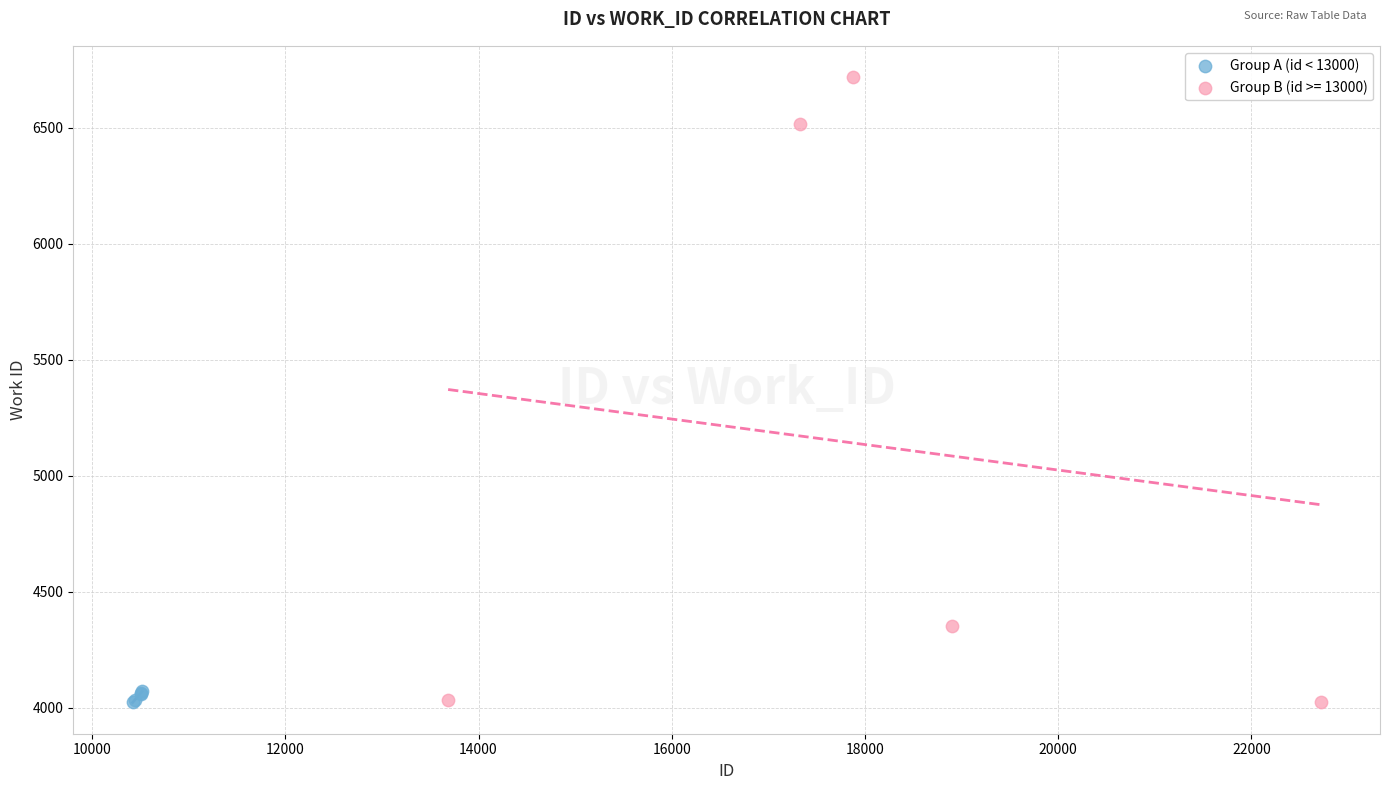

Which series reaches the maximum Y coordinate?

Group B (id >= 13000)